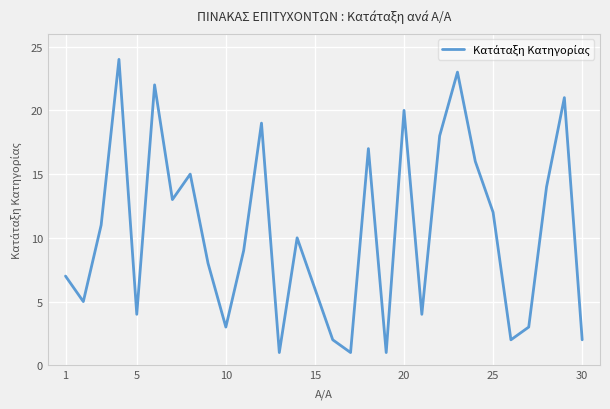

What is the greatest value displayed?

24